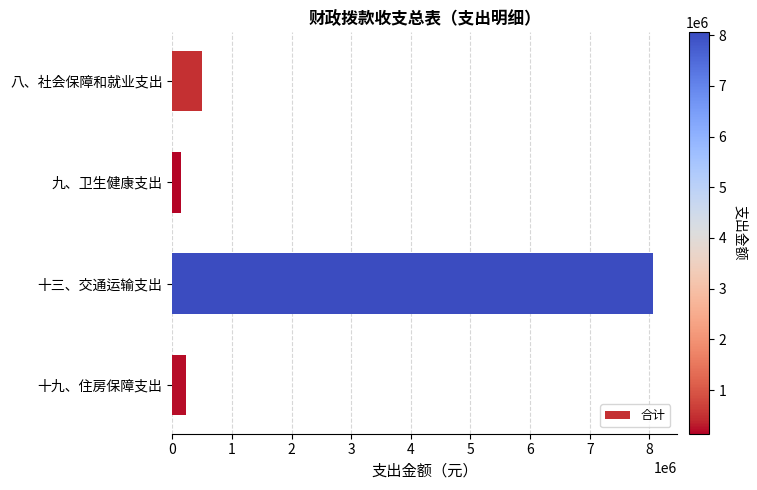

Is it true that the value at 十三、交通运输支出 is 8056439?

True